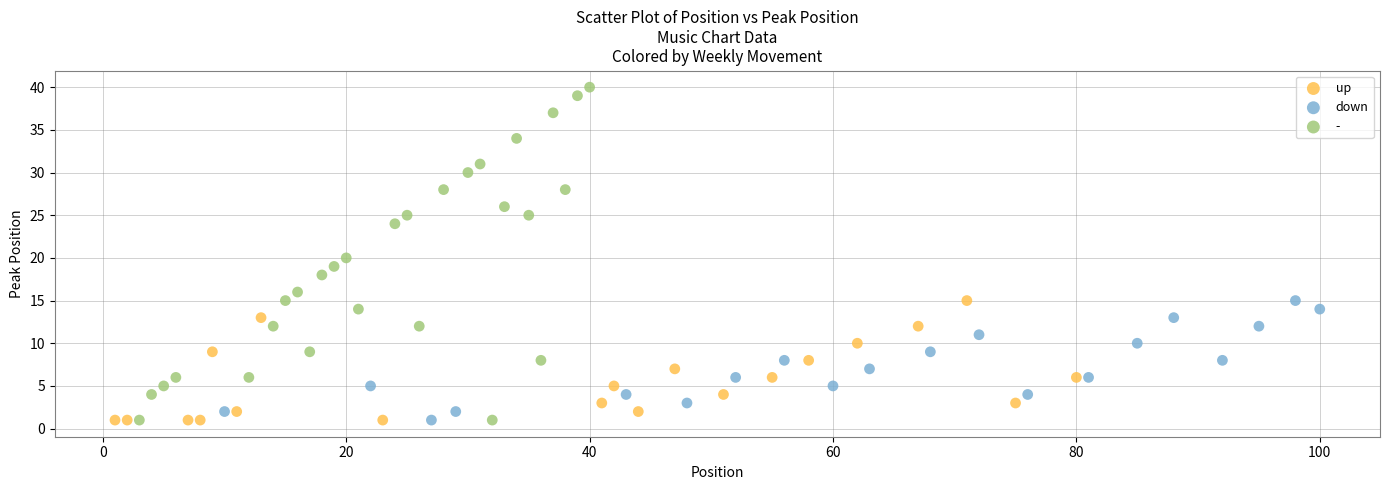

Which series contains the highest Y value?

-